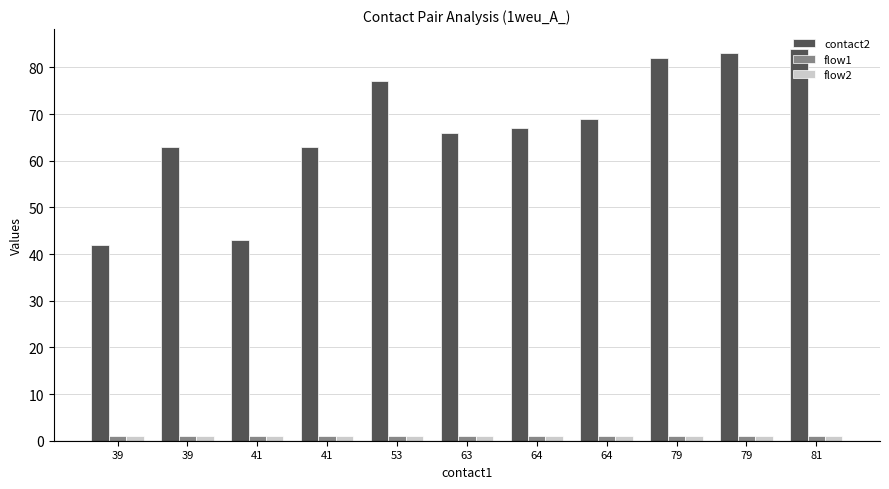

Reading left to right, what are all the values shown in this chart?

contact2: 39=42	39=63	41=43	41=63	53=77	63=66	64=67	64=69	79=82	79=83	81=84
flow1: 39=1	39=1	41=1	41=1	53=1	63=1	64=1	64=1	79=1	79=1	81=1
flow2: 39=1	39=1	41=1	41=1	53=1	63=1	64=1	64=1	79=1	79=1	81=1